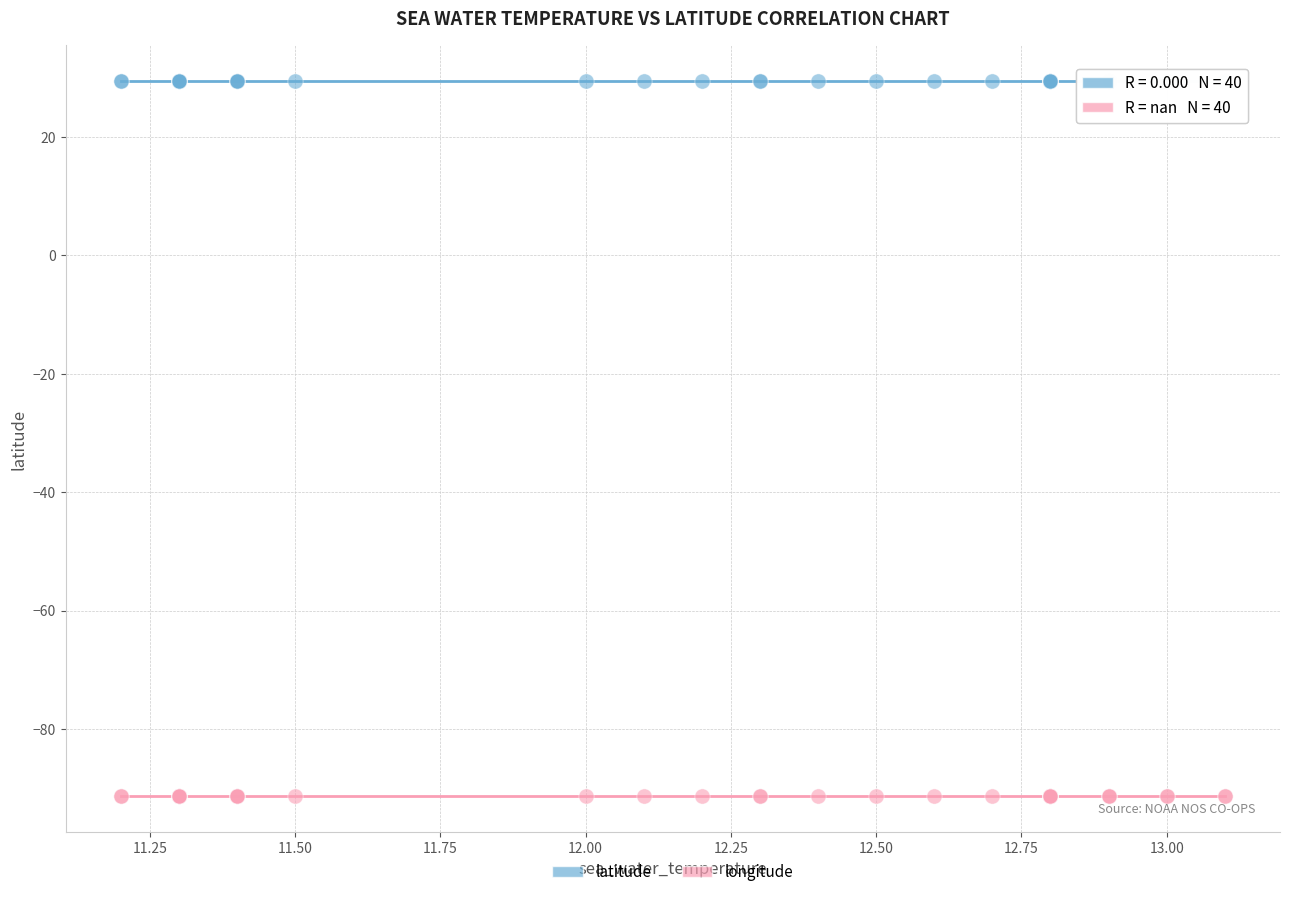

Which series reaches the maximum Y coordinate?

latitude